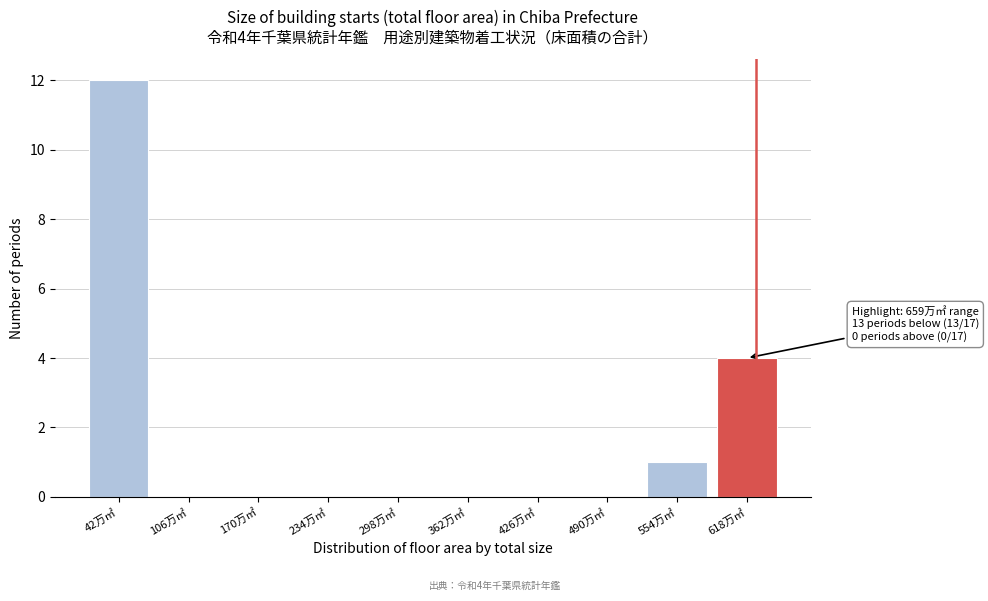

Reading left to right, extract all data points from this chart.

42万㎡=12	106万㎡=0	170万㎡=0	234万㎡=0	298万㎡=0	362万㎡=0	426万㎡=0	490万㎡=0	554万㎡=1	618万㎡=4